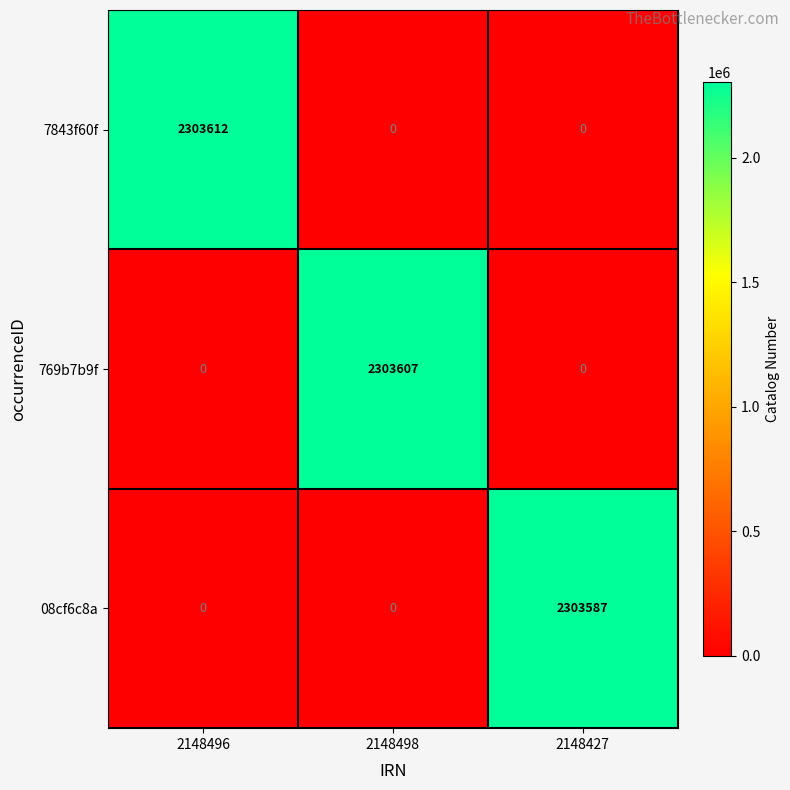

At how many categories does at least one series exceed 1848622?

3